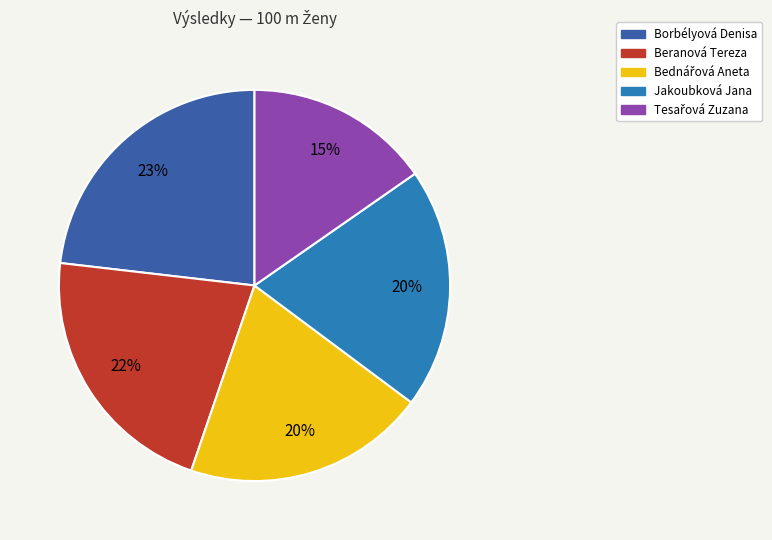

To the nearest percent, what percentage of the pie is Beranová Tereza?

22%